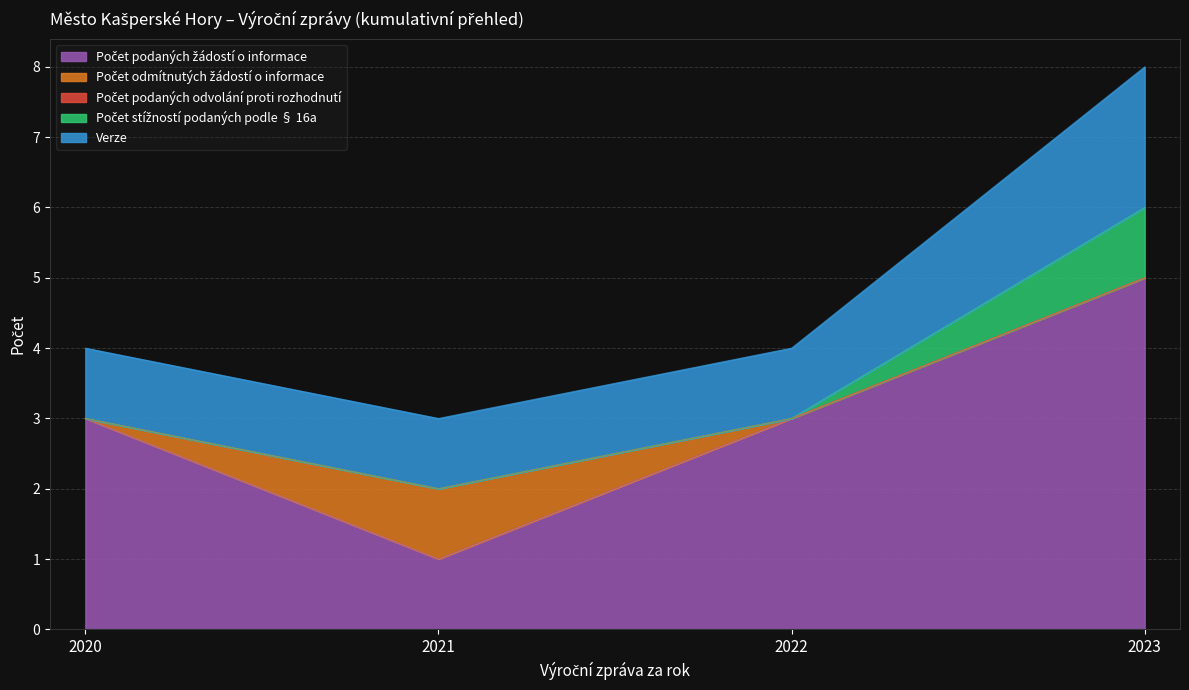

List the labels in order of Počet odmítnutých žádostí o informace value, smallest first.

2020, 2022, 2023, 2021